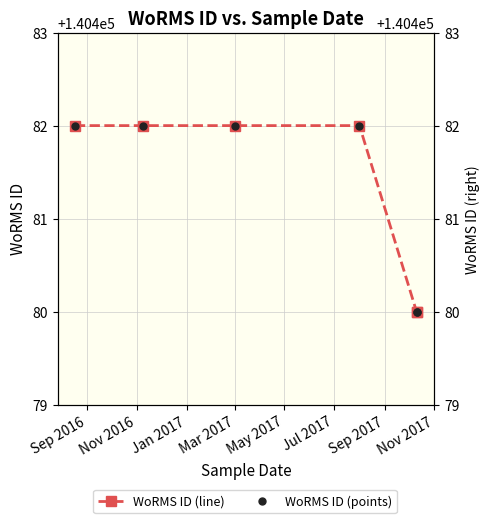

At which category is the sum across all series the highest?

Sep 2016